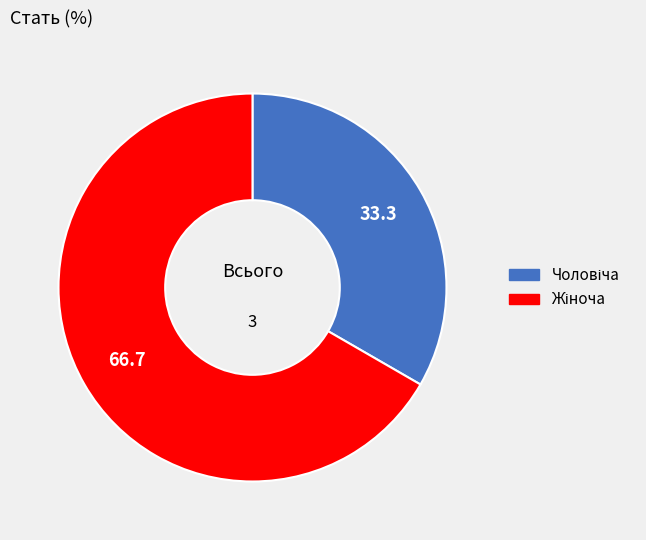

How many segments does this pie chart have?

2